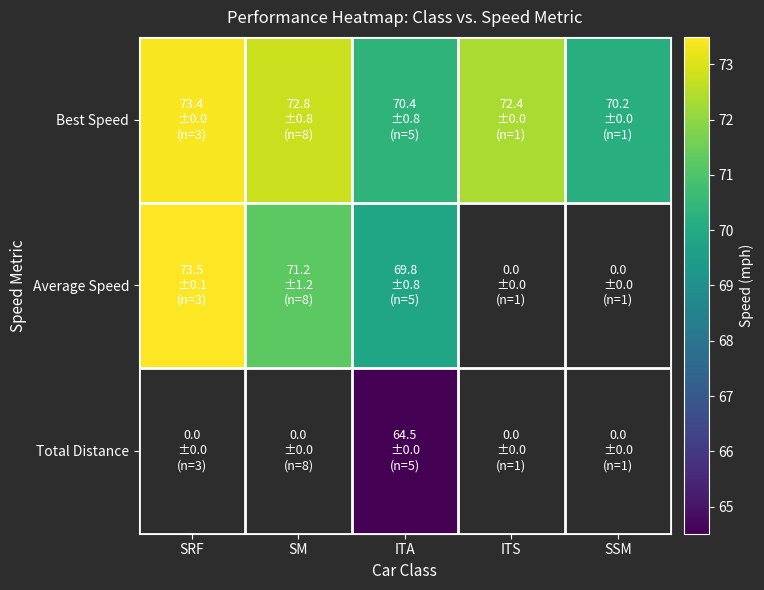

At which label does Total Distance reach its peak?

SRF